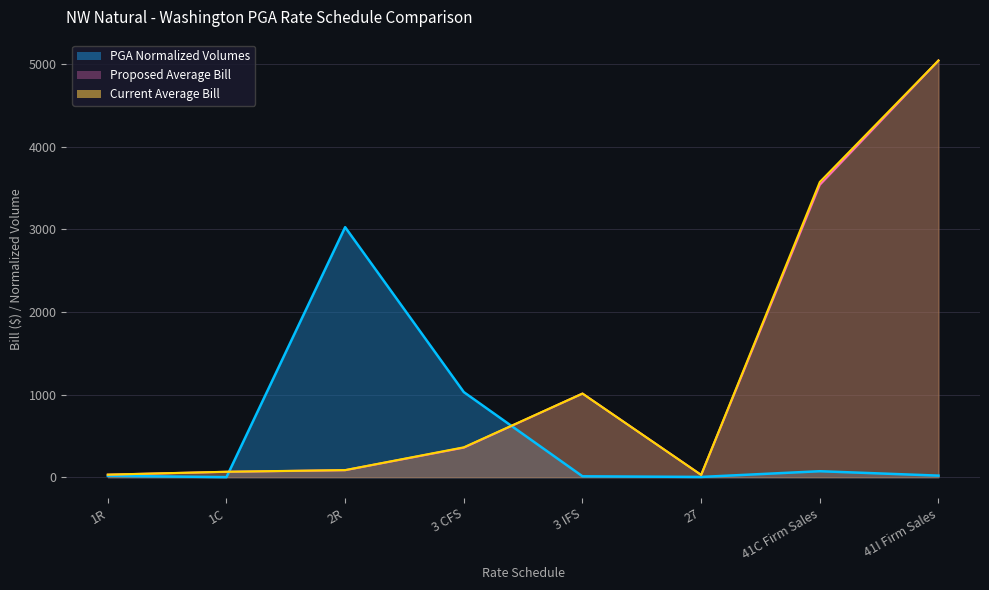

How many interior local peaks does the Current Average Bill series have?

1